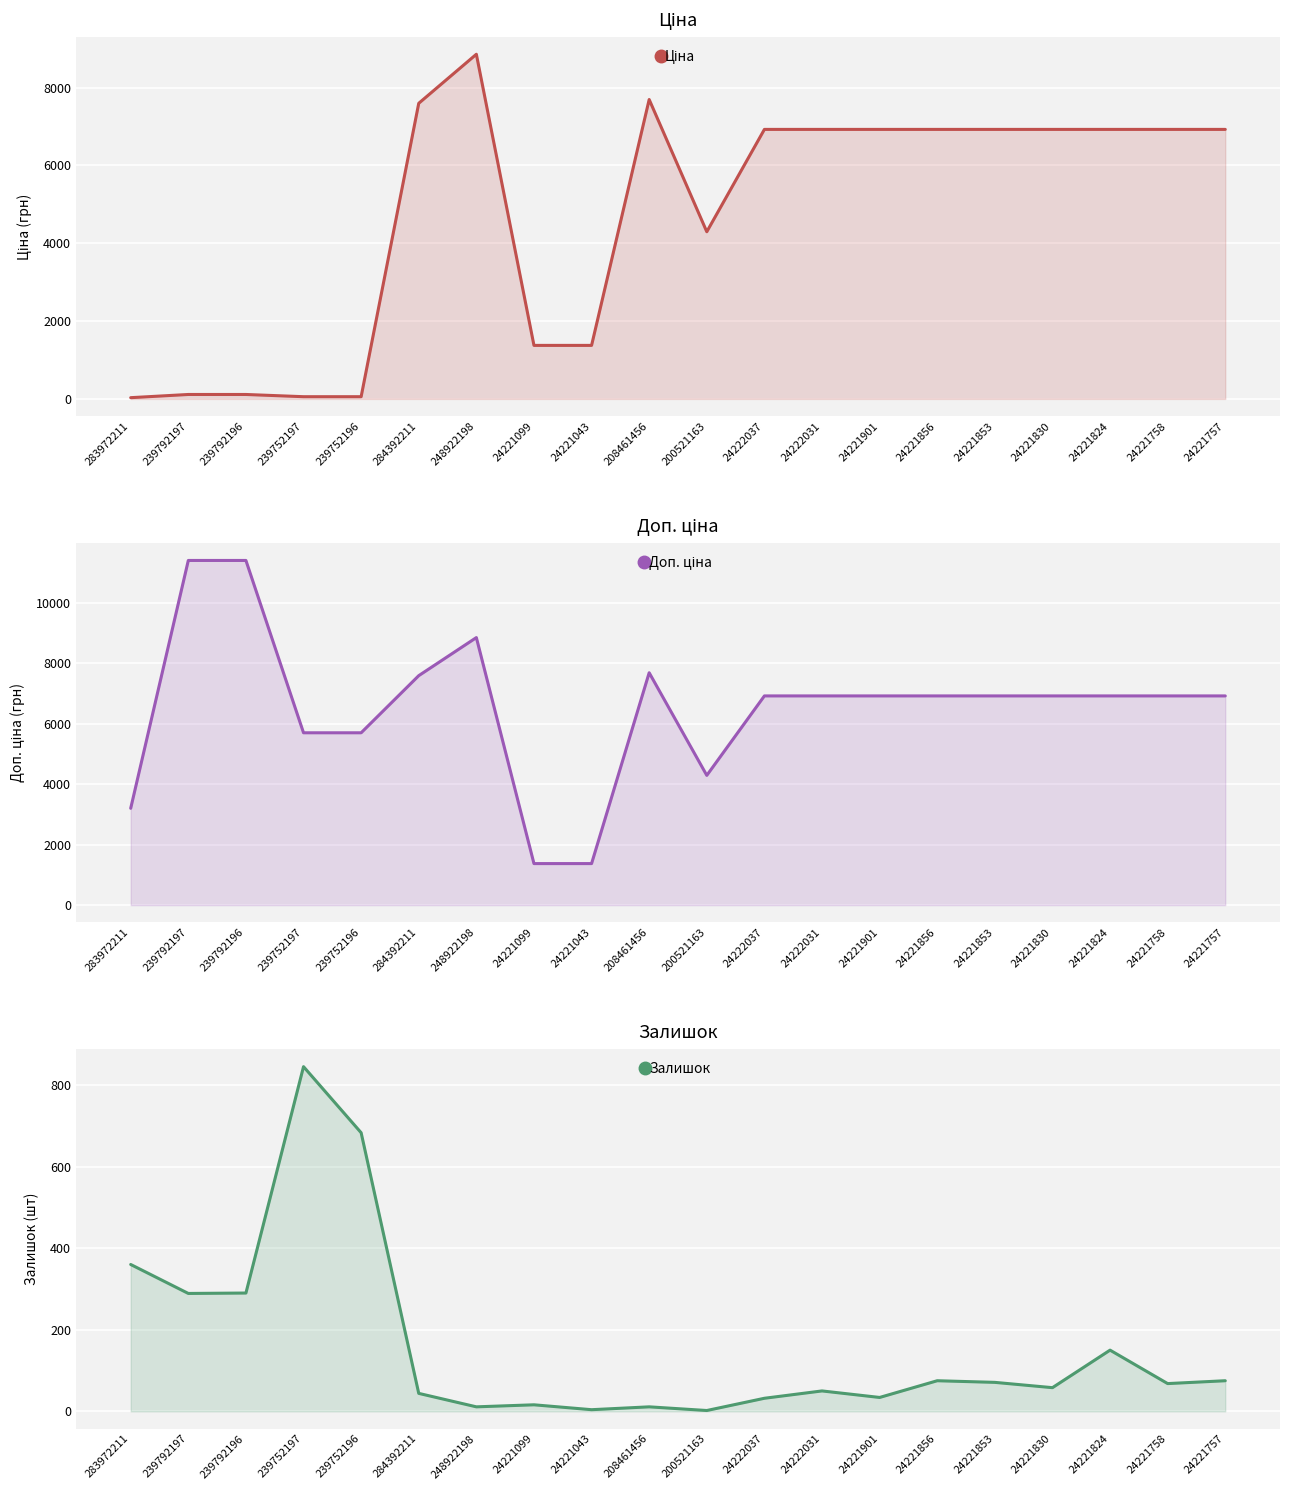

Reading left to right, transcribe all the data shown in this chart.

Ціна: 283972211=32.0	239792197=114.1	239792196=114.1	239752197=57.0	239752196=57.0	284392211=7596.5	248922198=8856.7	24221099=1375.4	24221043=1375.4	208461456=7693.1	200521163=4295.4	24222037=6925.7	24222031=6925.7	24221901=6925.7	24221856=6925.7	24221853=6925.7	24221830=6925.7	24221824=6925.7	24221758=6925.7	24221757=6925.7
Доп. ціна: 283972211=3205.0	239792197=11410.0	239792196=11410.0	239752197=5705.0	239752196=5705.0	284392211=7596.5	248922198=8856.7	24221099=1375.0	24221043=1375.0	208461456=7693.1	200521163=4295.0	24222037=6925.7	24222031=6925.7	24221901=6925.7	24221856=6925.7	24221853=6925.7	24221830=6925.7	24221824=6925.7	24221758=6925.7	24221757=6925.7
Залишок: 283972211=360.0	239792197=289.0	239792196=290.0	239752197=845.0	239752196=683.0	284392211=44.0	248922198=11.0	24221099=16.0	24221043=4.0	208461456=11.0	200521163=2.0	24222037=32.0	24222031=50.0	24221901=34.0	24221856=75.0	24221853=71.0	24221830=58.0	24221824=150.0	24221758=68.0	24221757=75.0